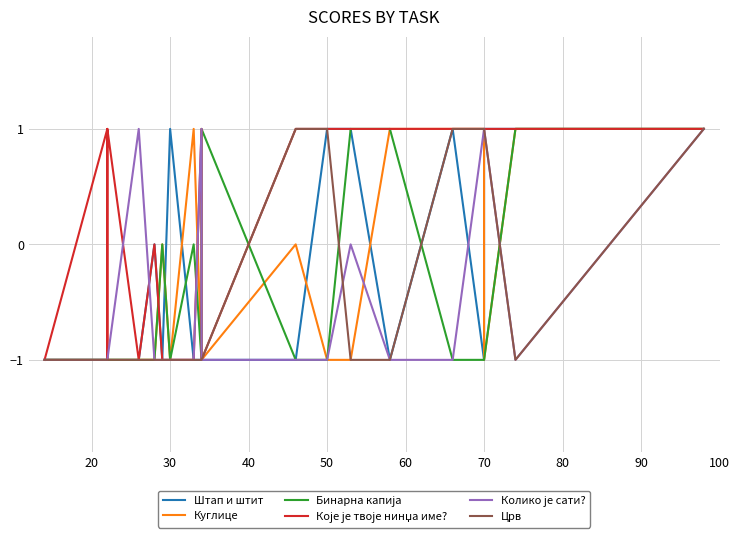

Which series has the largest total across all categories?

Које је твоје нинџа име?